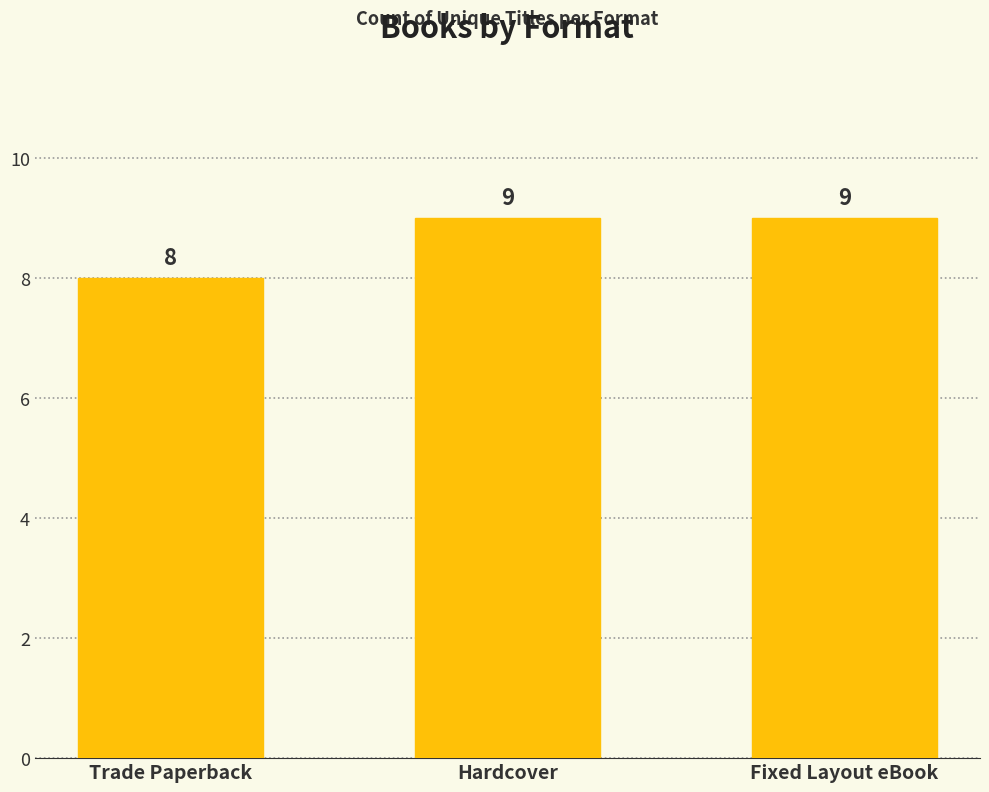

What is the label of the 3rd bar from the right?

Trade Paperback